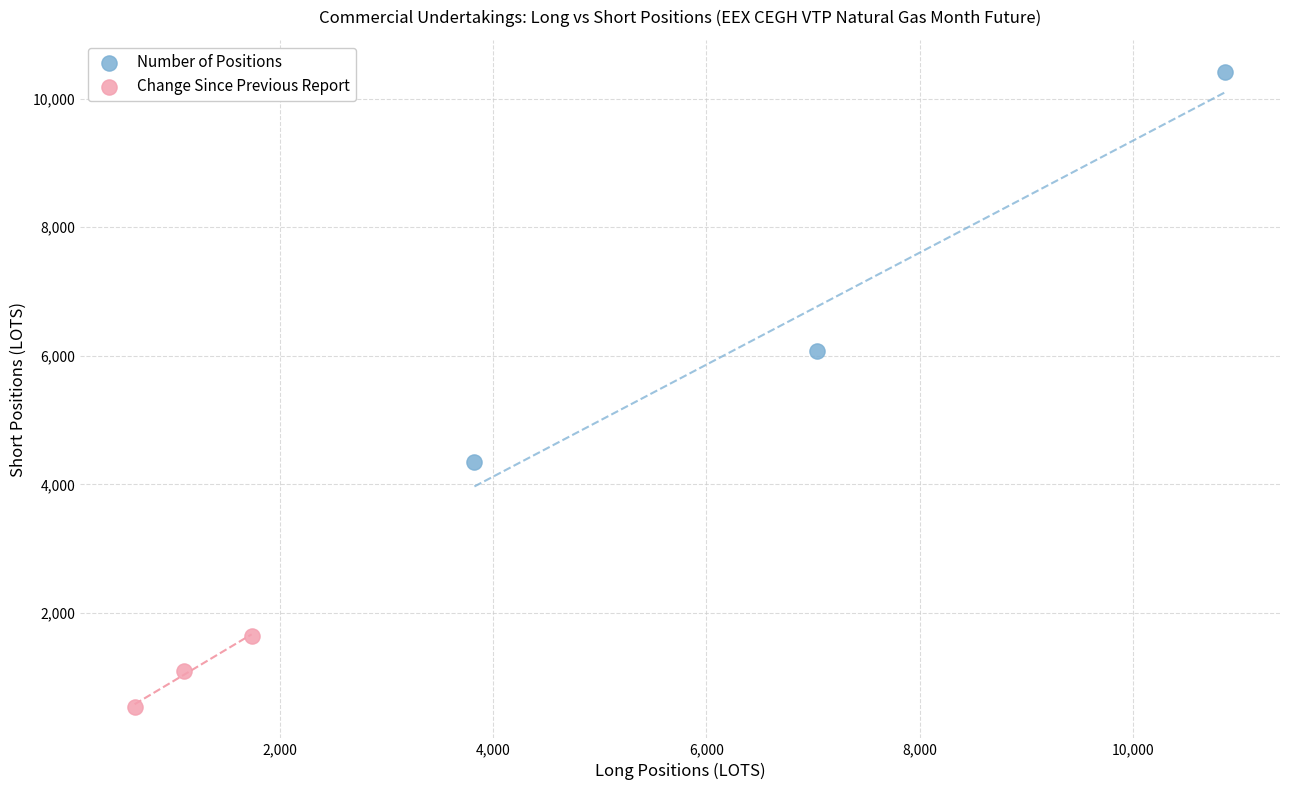

Which series contains the lowest Y value?

Change Since Previous Report